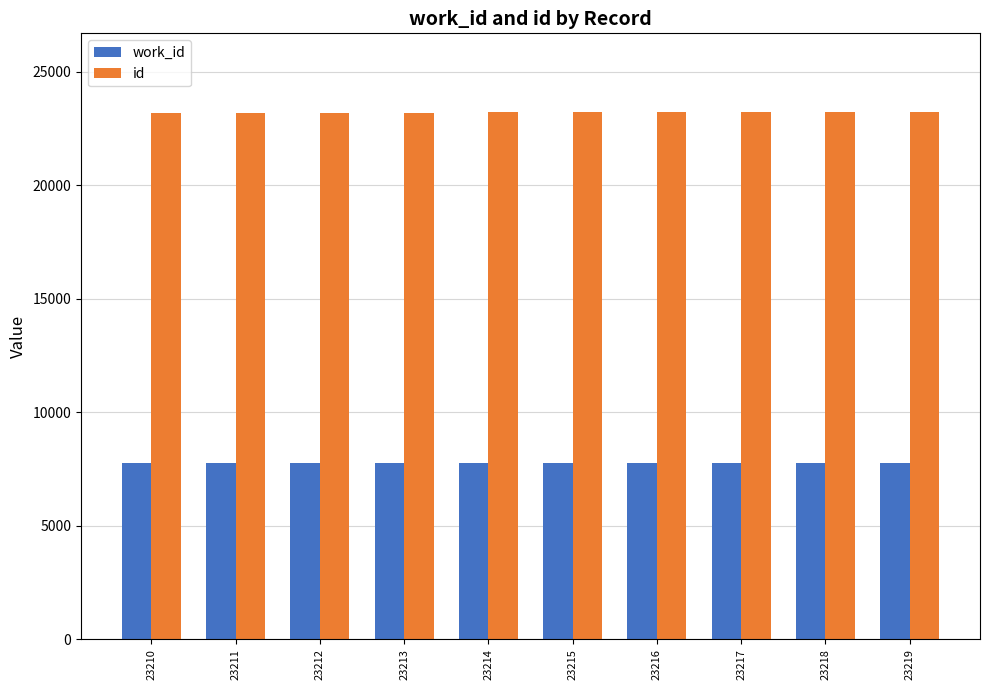

How many groups of bars are there?

10